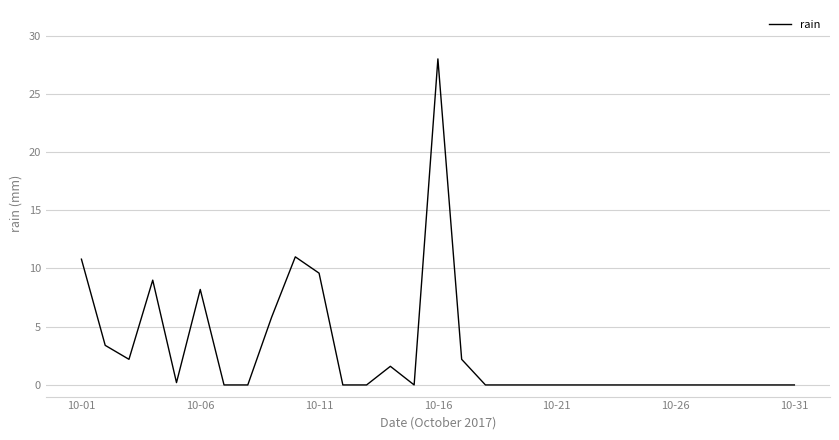

What is the difference between the maximum and minimum values?

28.0